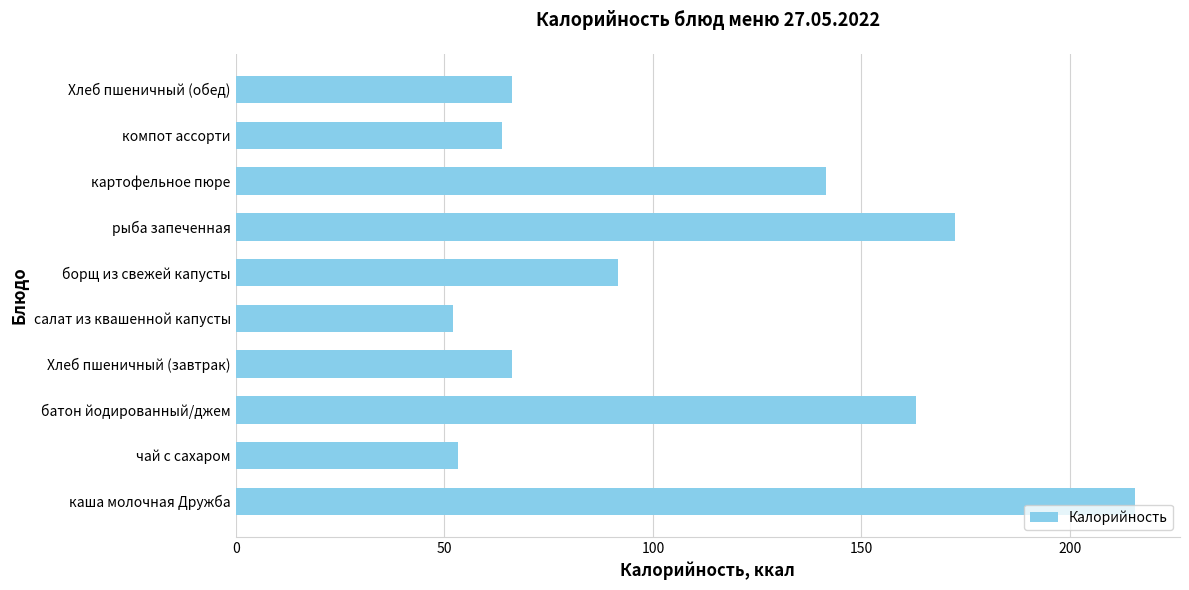

Which has a higher value, каша молочная Дружба or батон йодированный/джем?

каша молочная Дружба